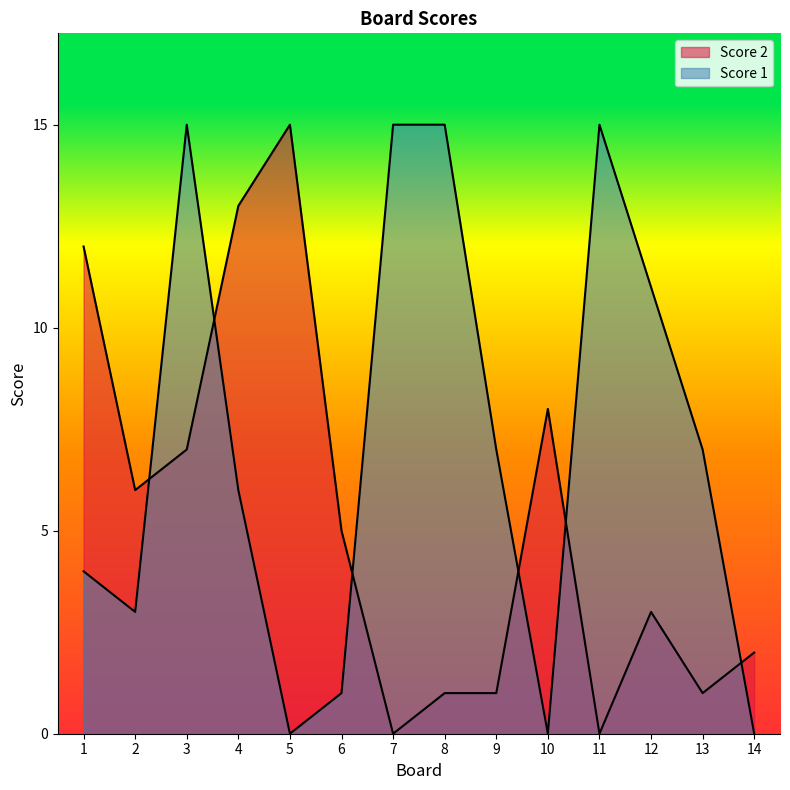

What is the difference between the highest and lowest values at 1?

8